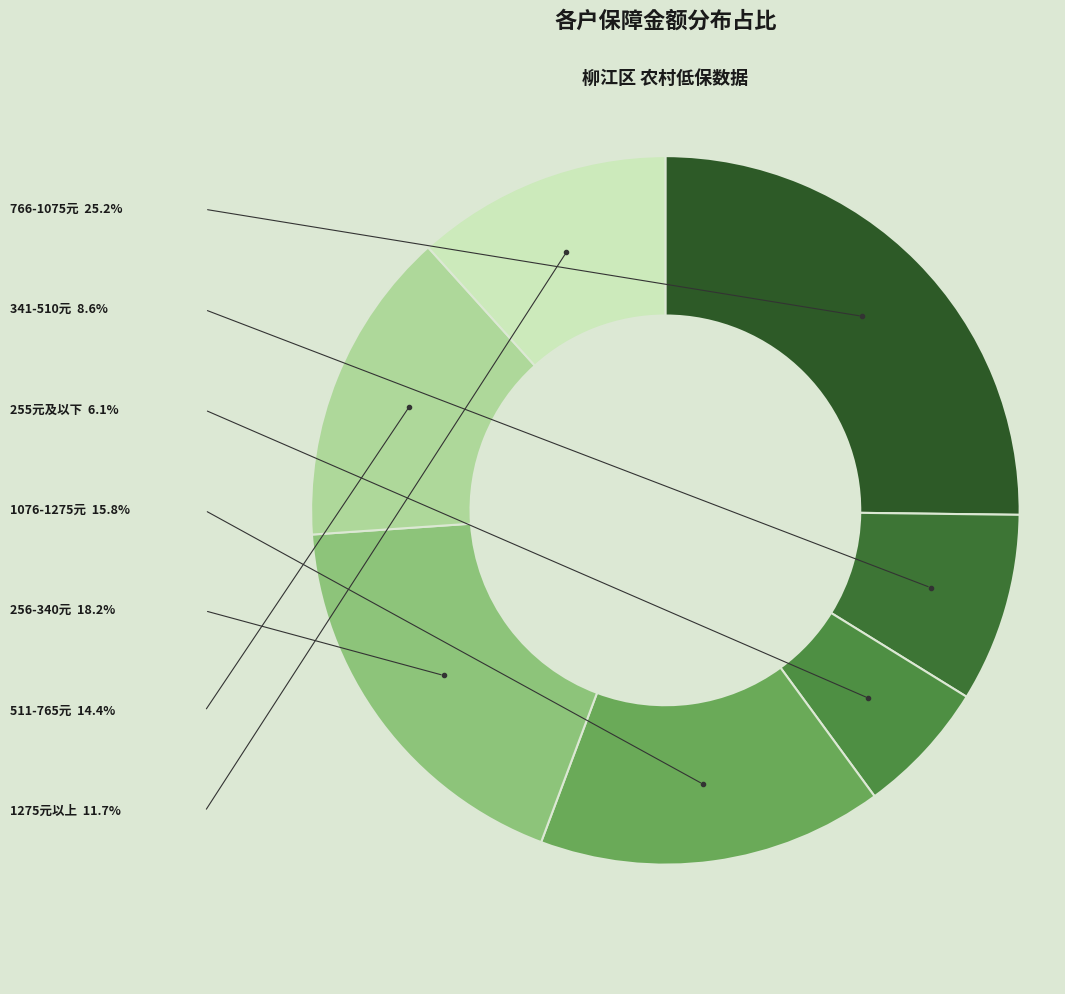

Which has a higher value, 255元及以下 or 341-510元?

341-510元